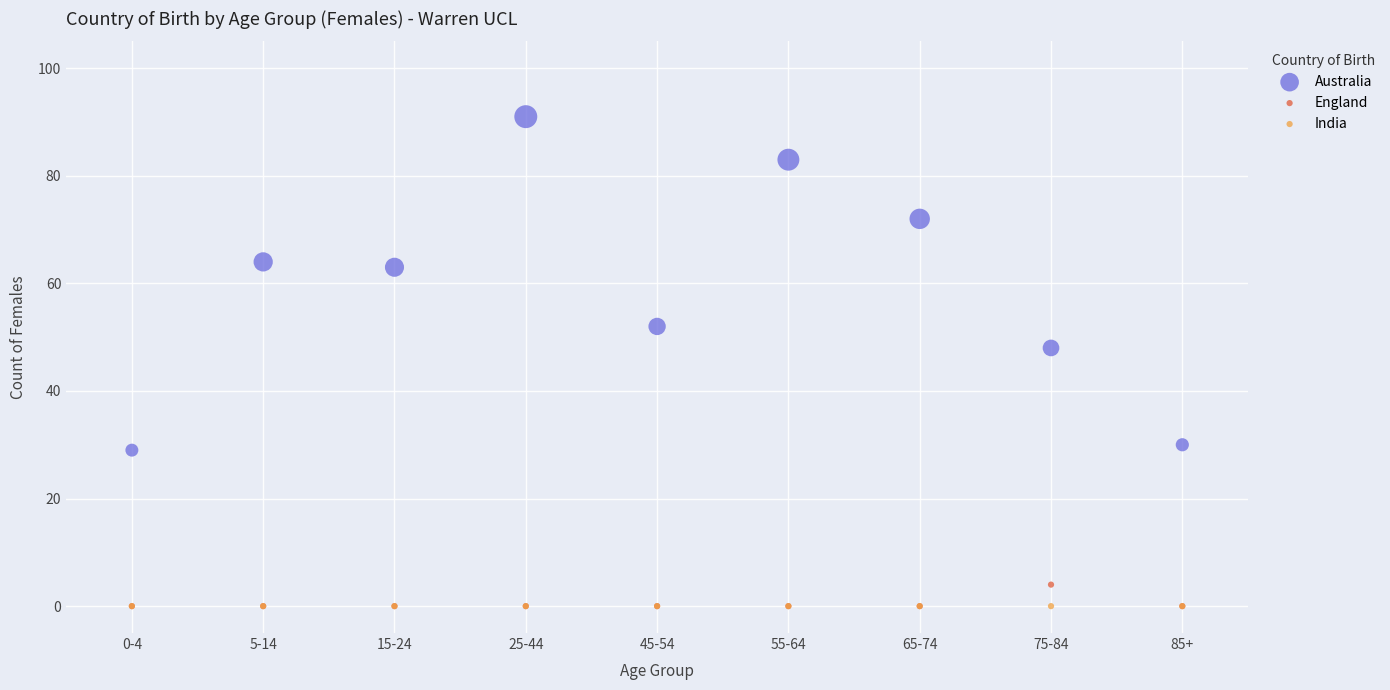

Across all series, what Y value is closest to 45?

48